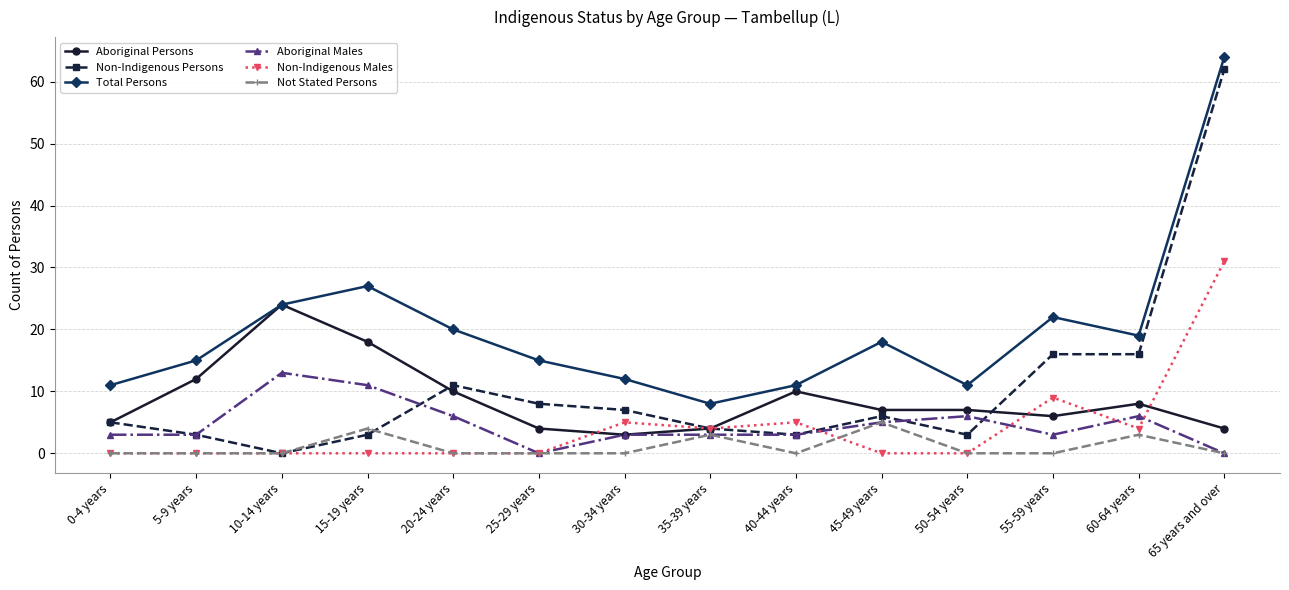

Count the number of categories in the chart.

14